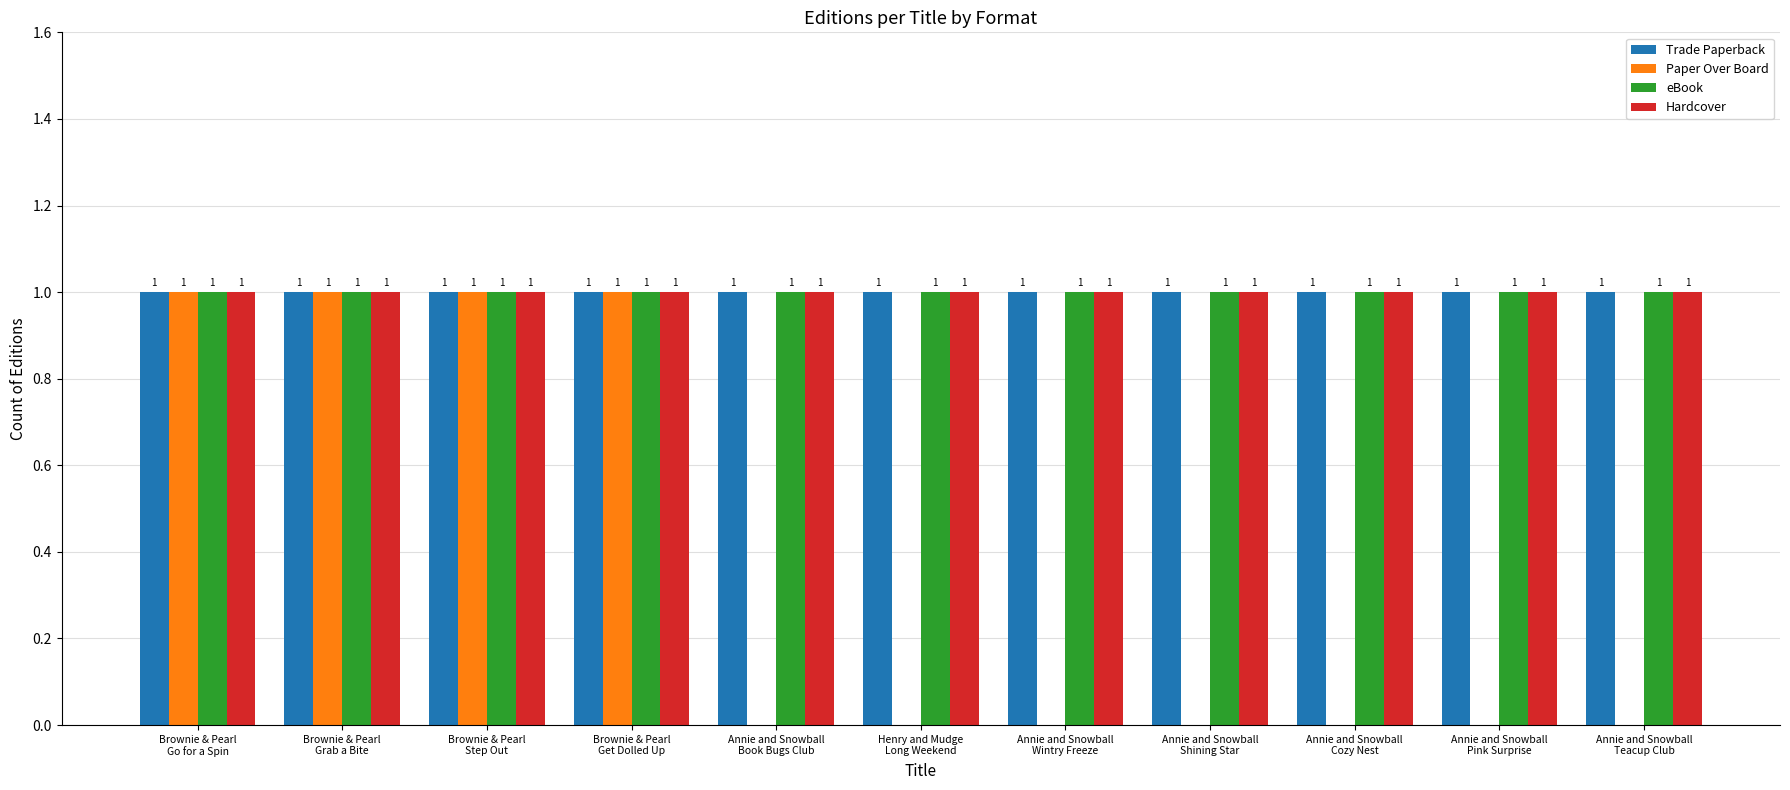

What is the sum of all Trade Paperback values?

11